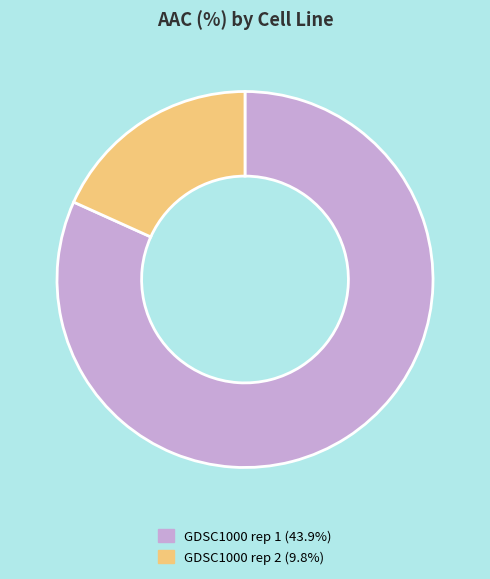

Does any single category account for the majority?

Yes